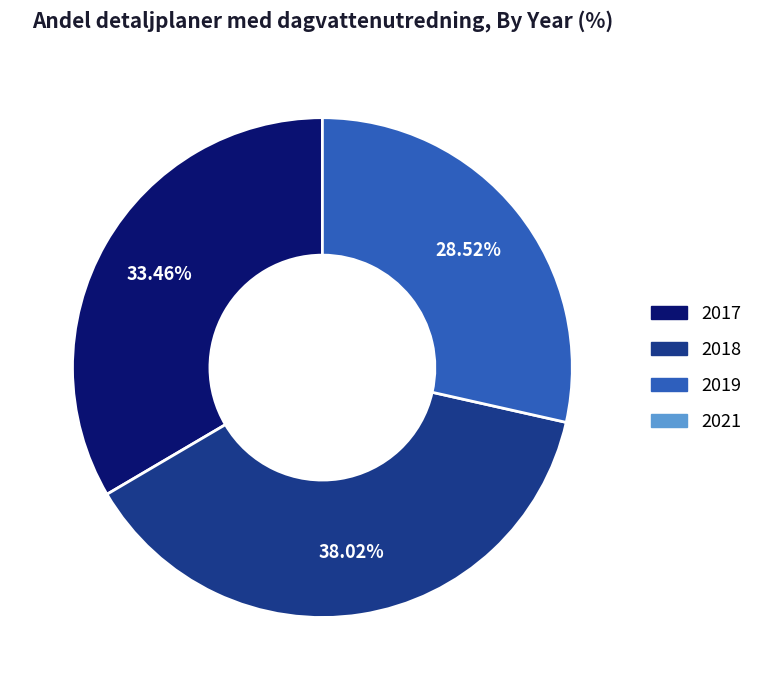

Is there a majority slice in this chart?

No